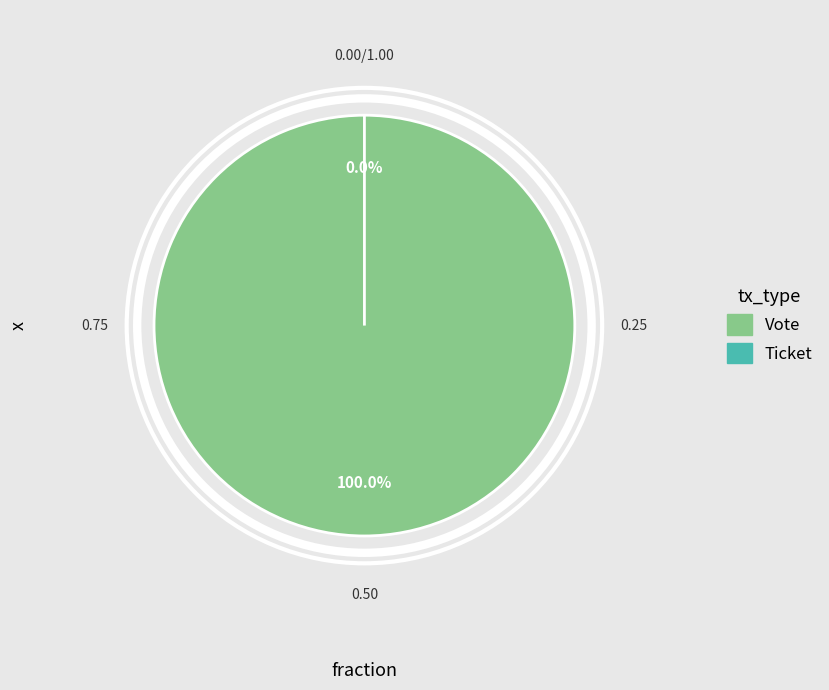

To the nearest percent, what is the combined percentage of Vote and Ticket?

100%